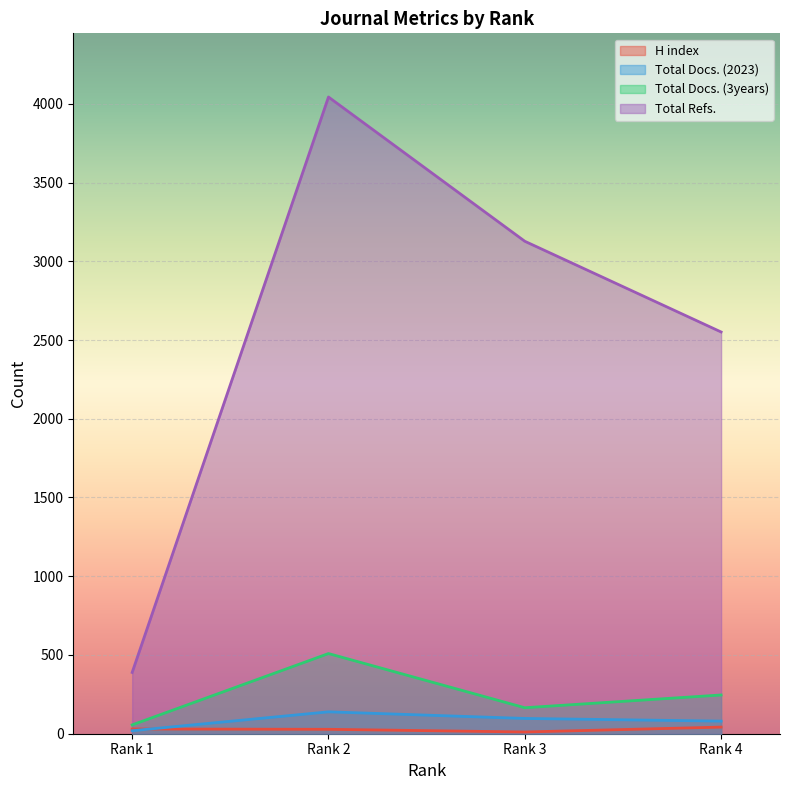

The value of Total Refs. at Rank 3 is 2027. True or false?

False